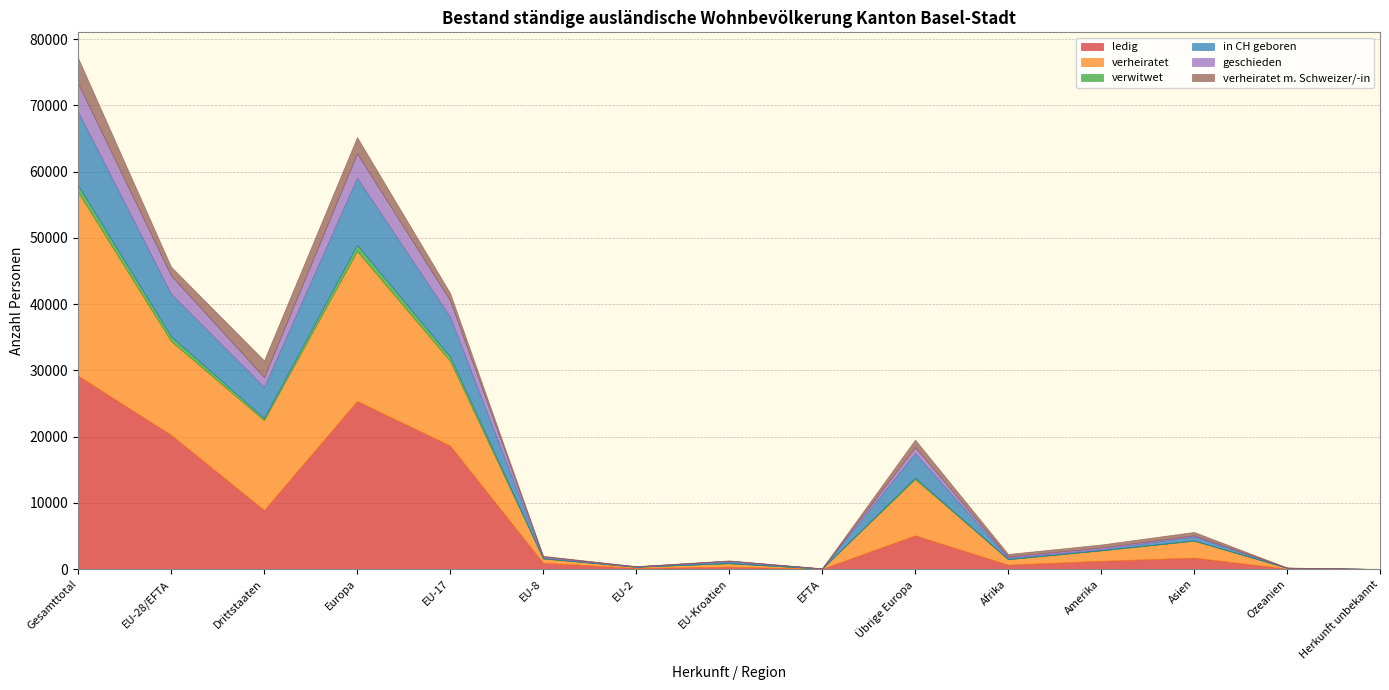

How many positive values does the verwitwet series have?

12